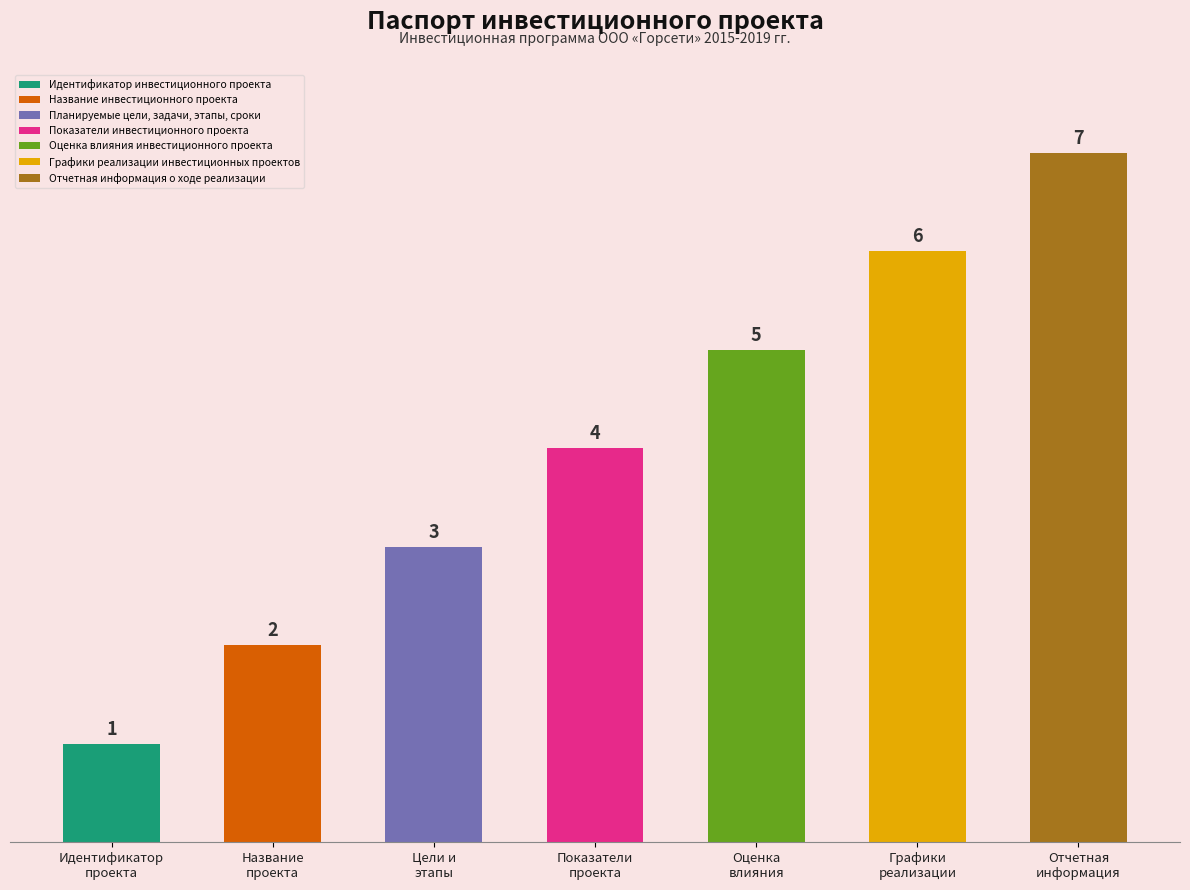

True or false: the data shows 4 at Показатели
проекта.

True